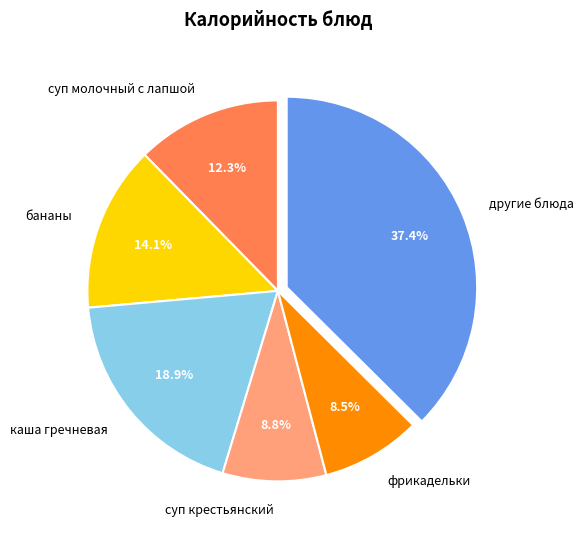

Count the number of slices in the pie.

6